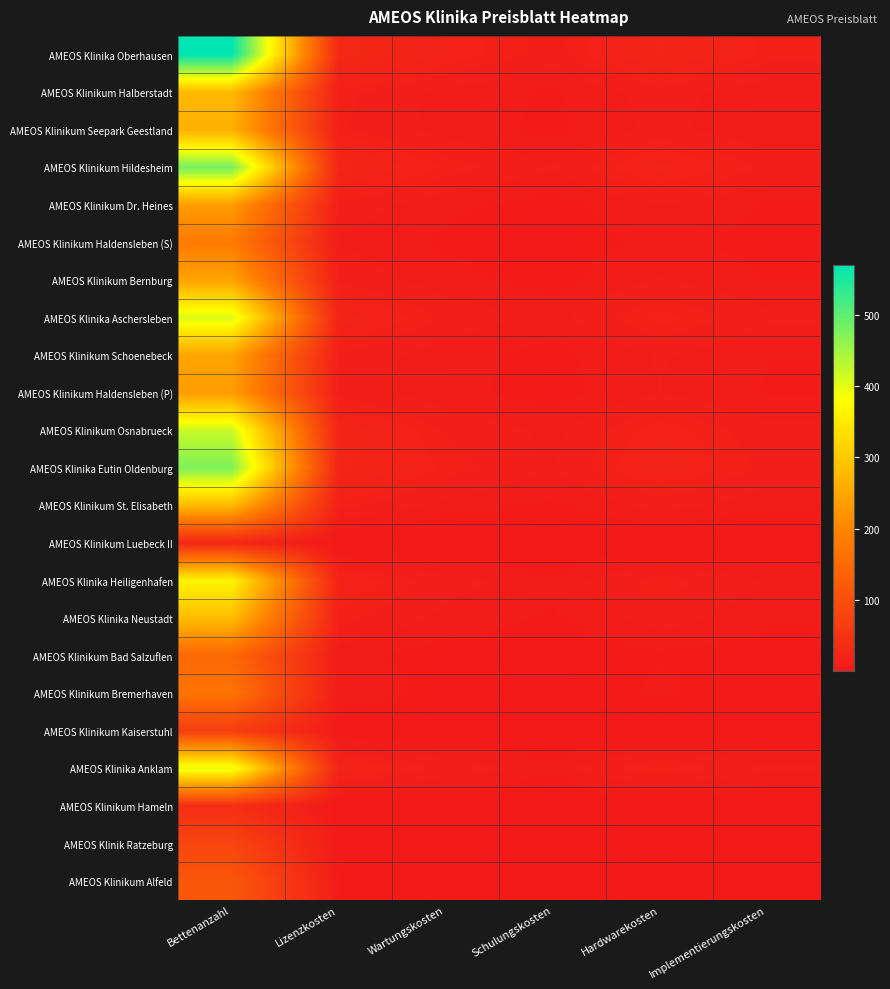

Which series has the widest spread of values?

AMEOS Klinika Oberhausen